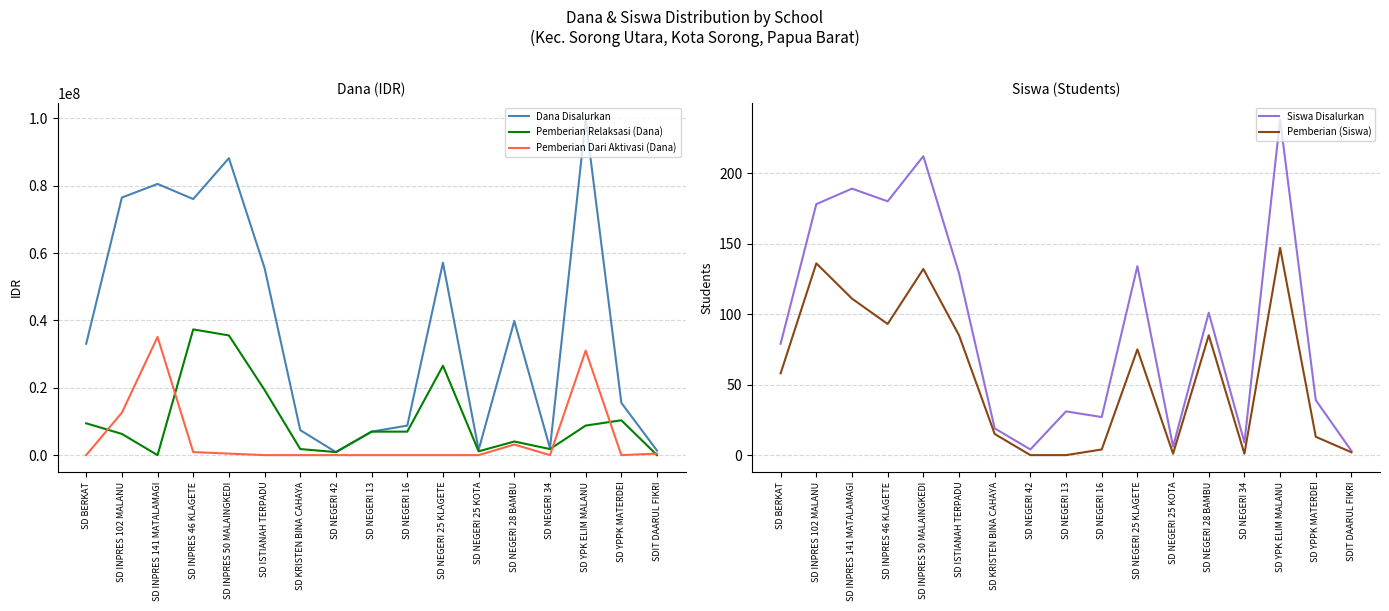

What is the difference between the Dana Disalurkan values at SD INPRES 50 MALAINGKEDI and SD NEGERI 16?

79425000